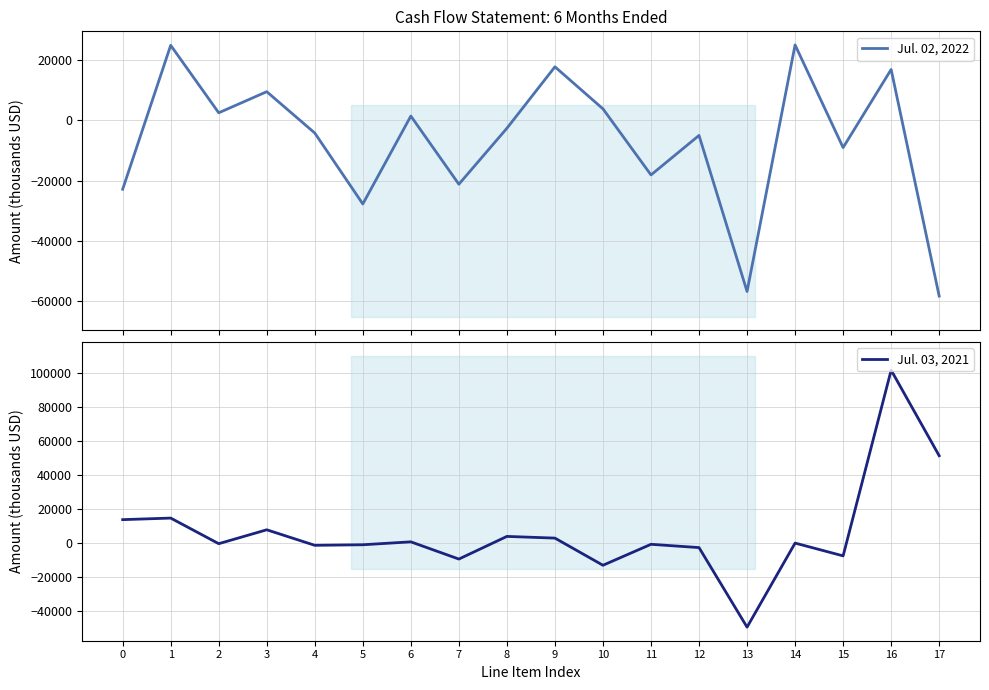

At how many categories does at least one series exceed 24073?

4